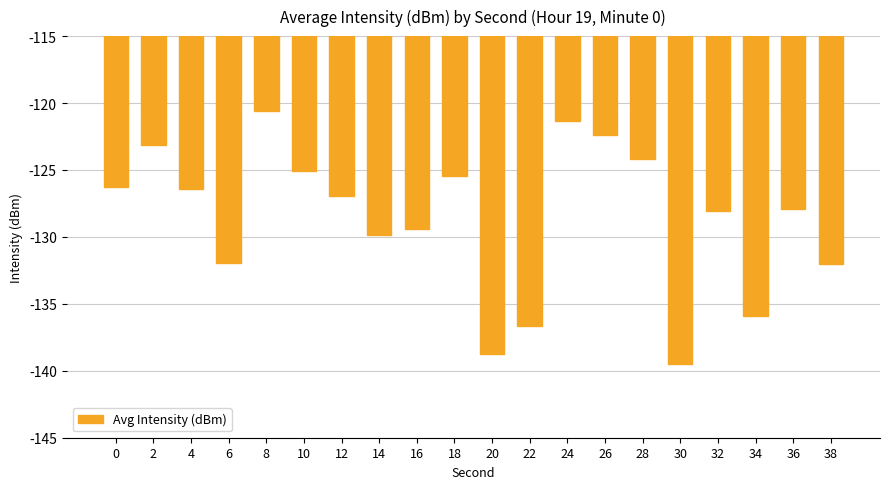

What is the difference between the maximum and minimum values?

18.8